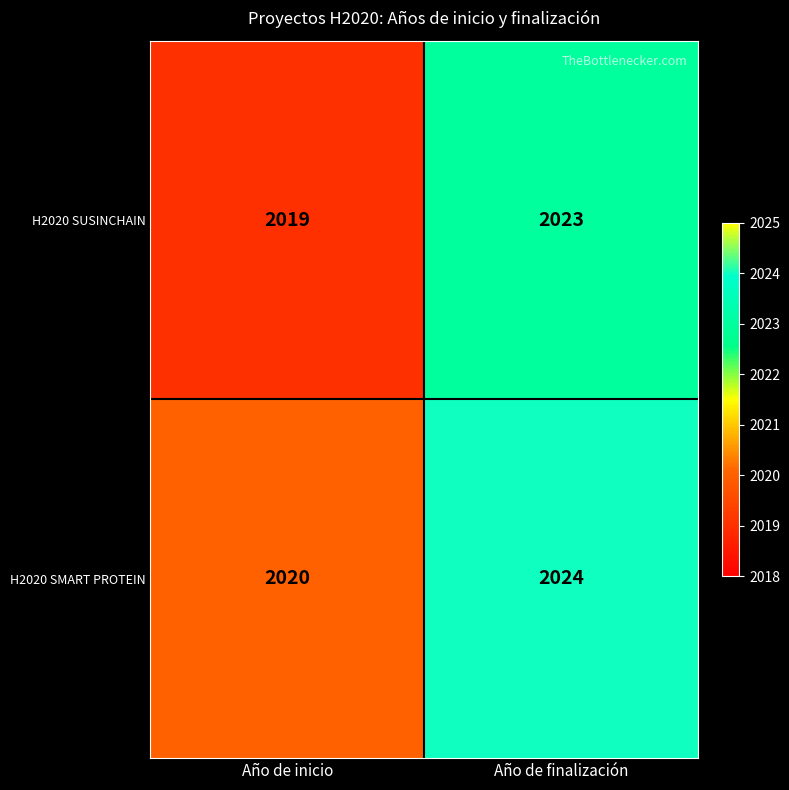

What is the sum of the H2020 SUSINCHAIN values at Año de inicio and Año de finalización?

4042